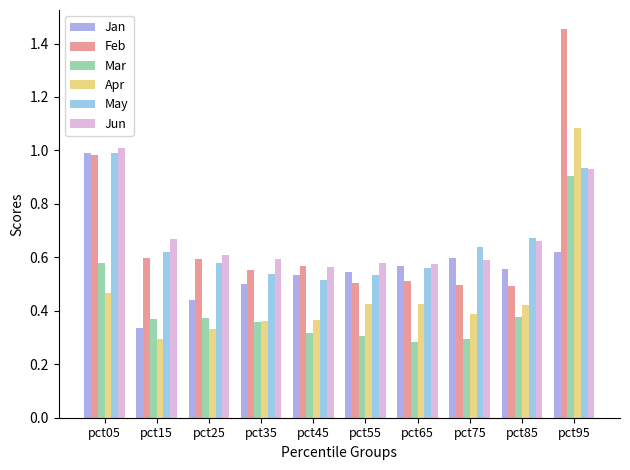

What are all the series names shown in the legend?

Jan, Feb, Mar, Apr, May, Jun